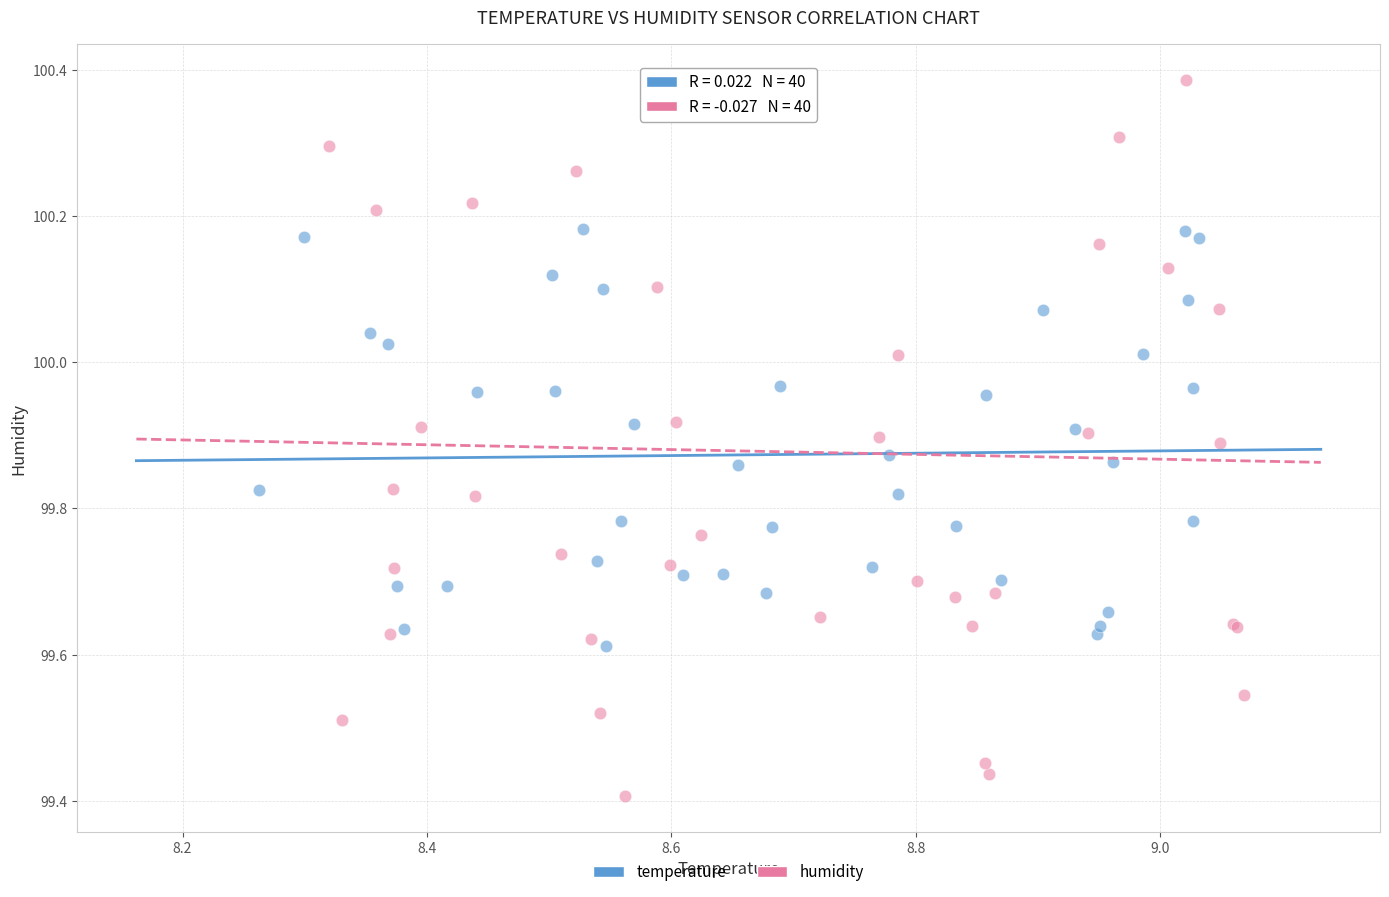

Which series has the largest Y range (max minus min)?

humidity